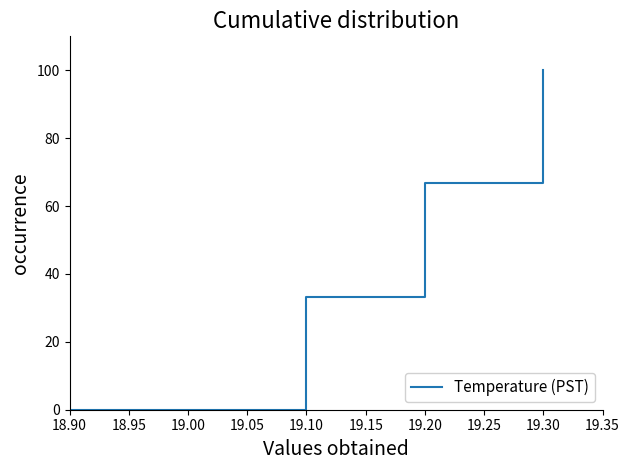

Reading left to right, what are all the values shown in this chart?

0.0	33.3	66.7	100.0